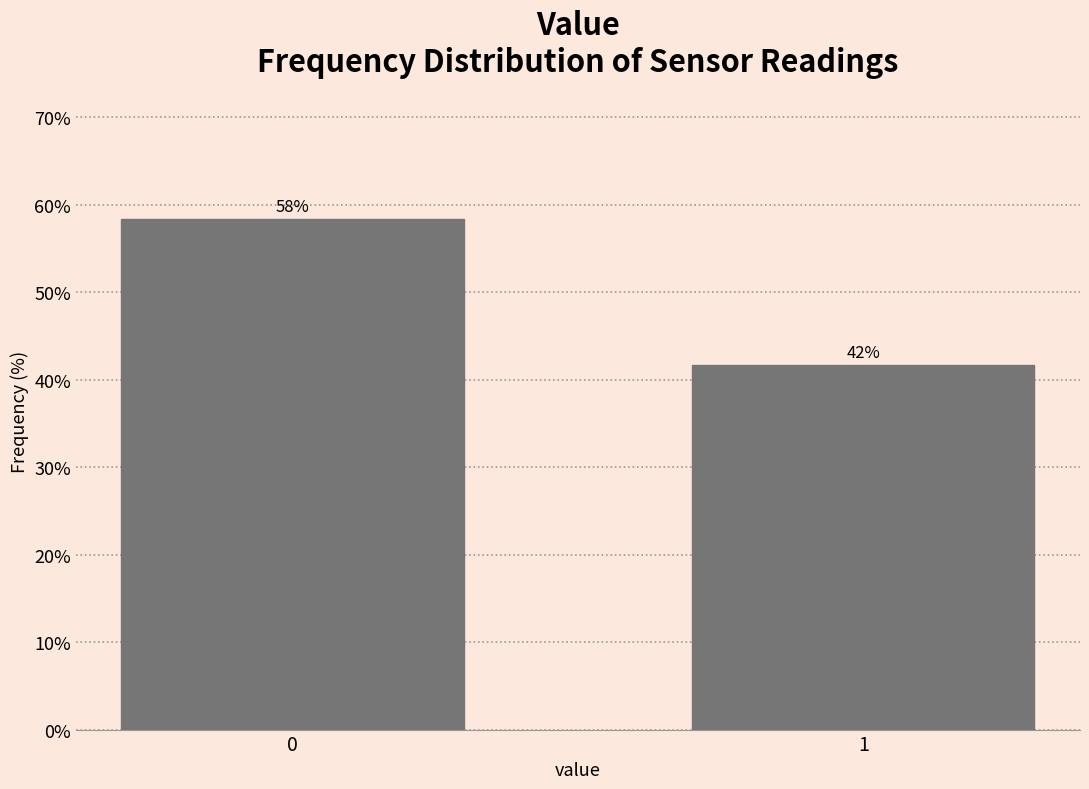

Are the bars horizontal?

No